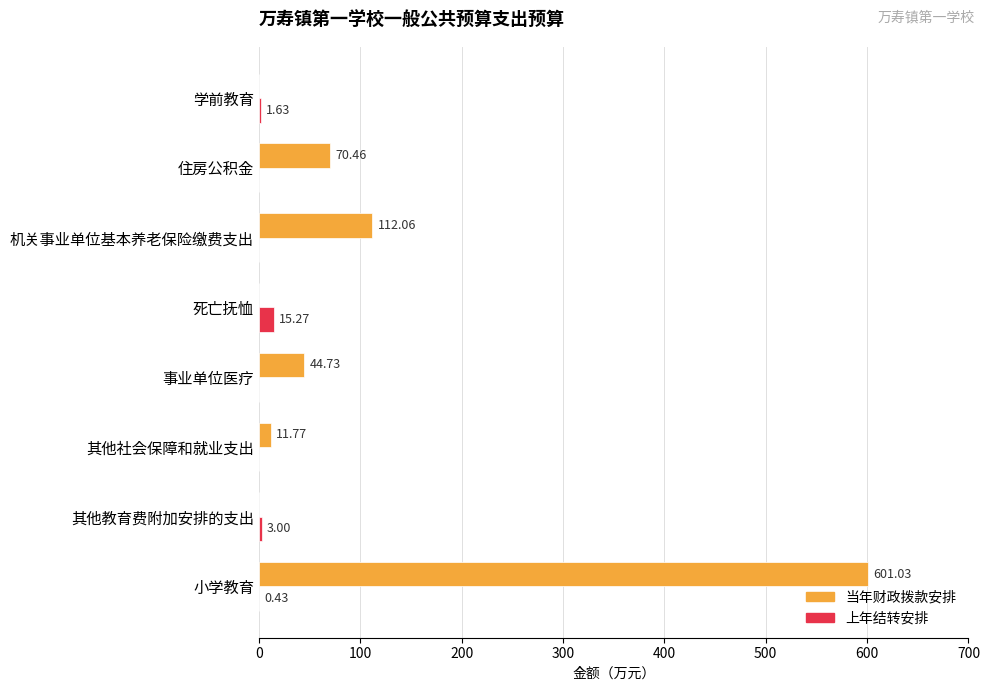

Between 住房公积金 and 学前教育, which series saw the biggest shift?

当年财政拨款安排